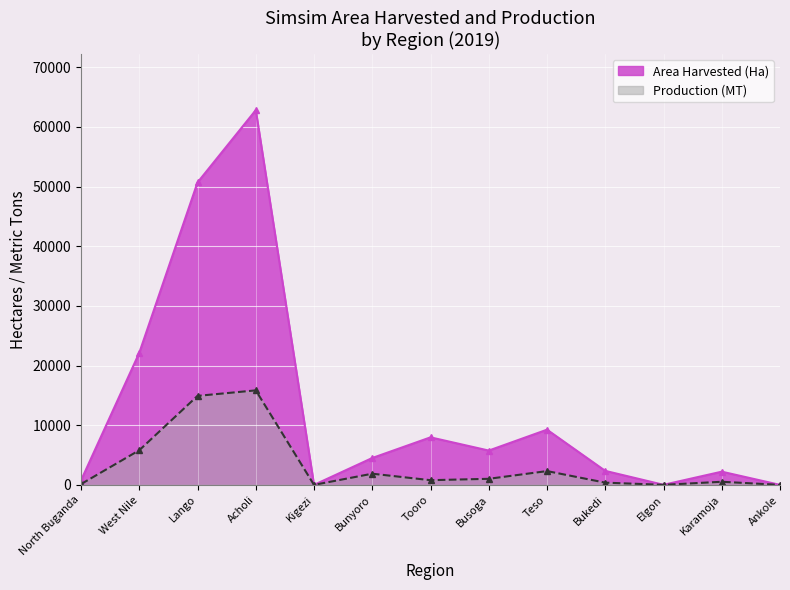

What are all the series names shown in the legend?

Area Harvested (Ha), Production (MT)